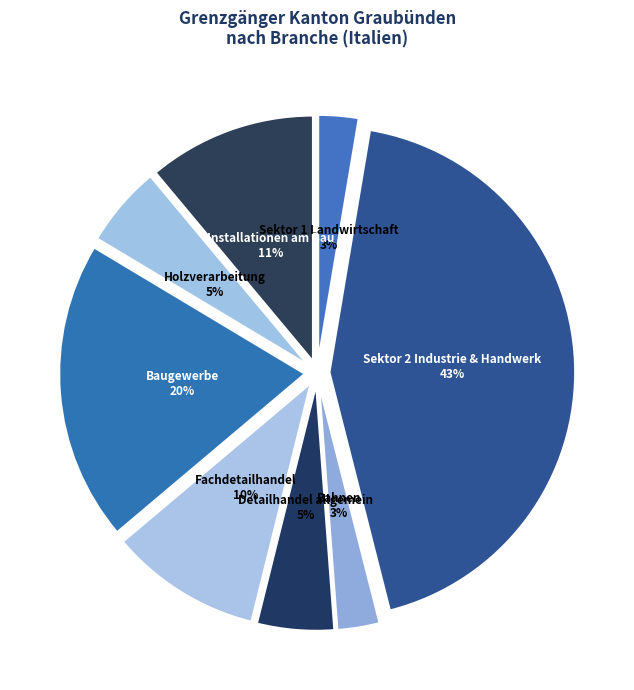

What is the largest slice in the pie chart?

Sektor 2 Industrie & Handwerk